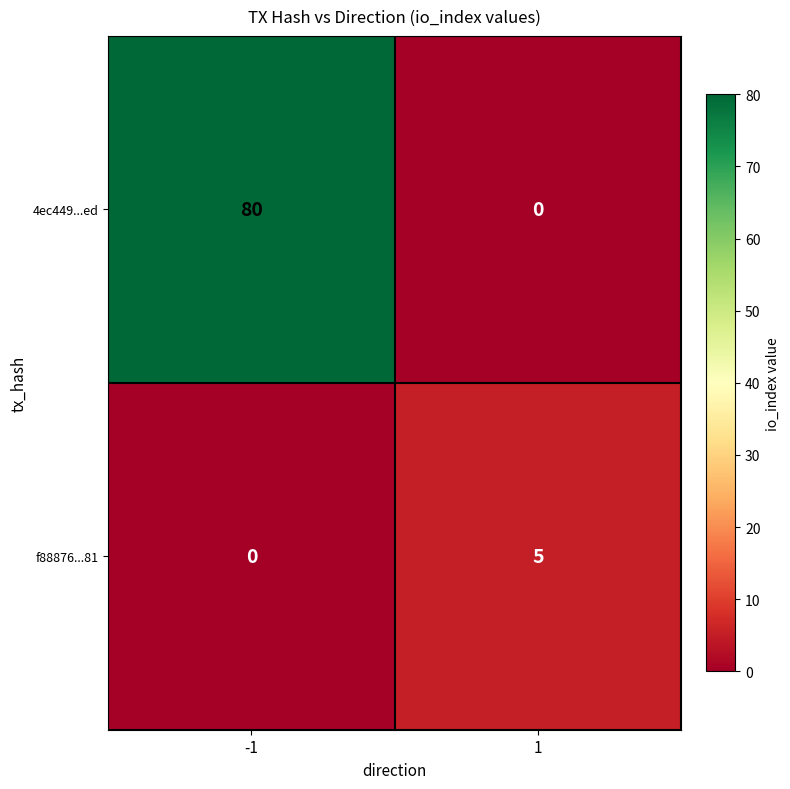

What is the difference between the maximum and minimum values in the f88876...81 series?

5